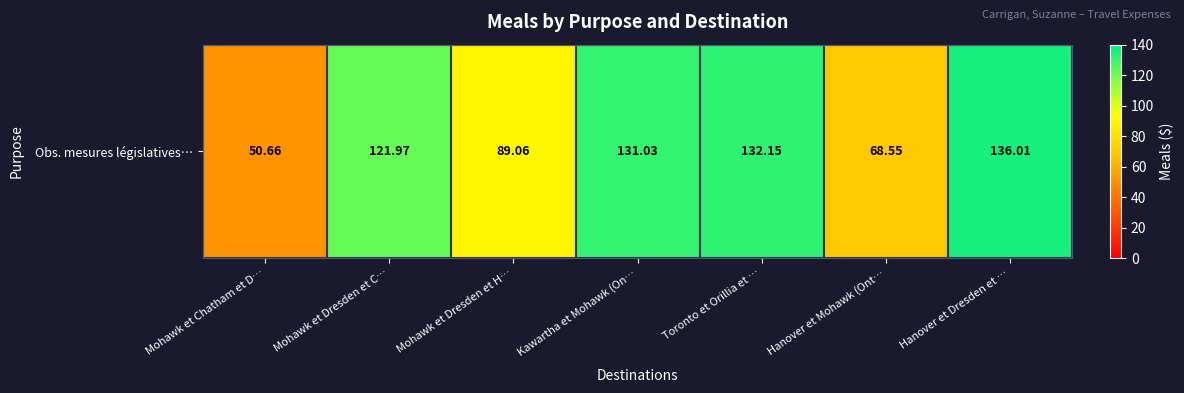

Where does the data first go above 121?

Mohawk et Dresden et C…